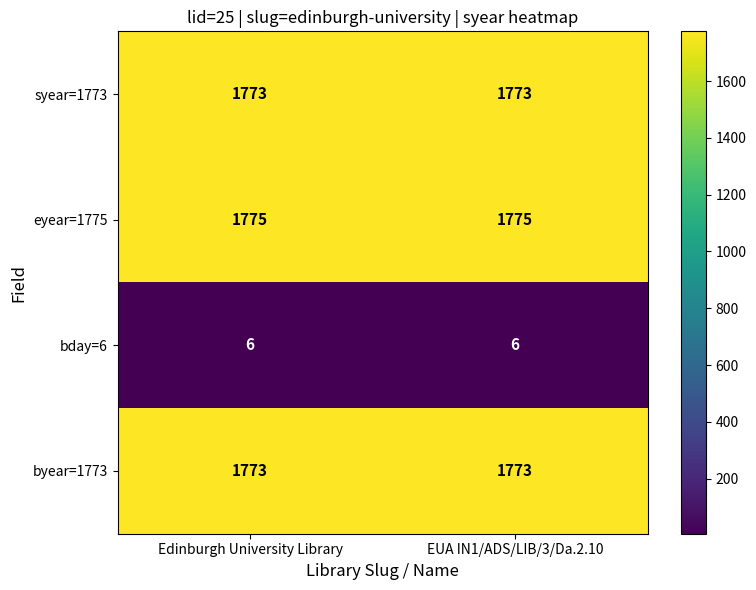

What is the sum of the bday=6 values at Edinburgh University Library and EUA IN1/ADS/LIB/3/Da.2.10?

12